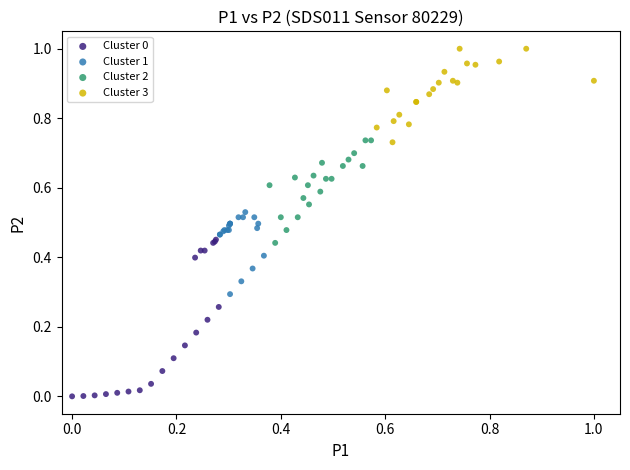

Which series contains the highest Y value?

Cluster 3